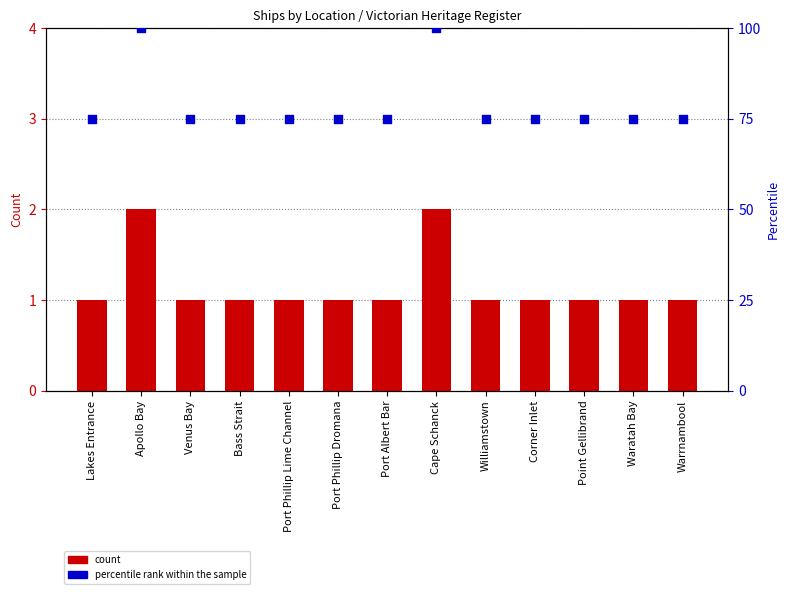

At how many categories does at least one series exceed 82?

2